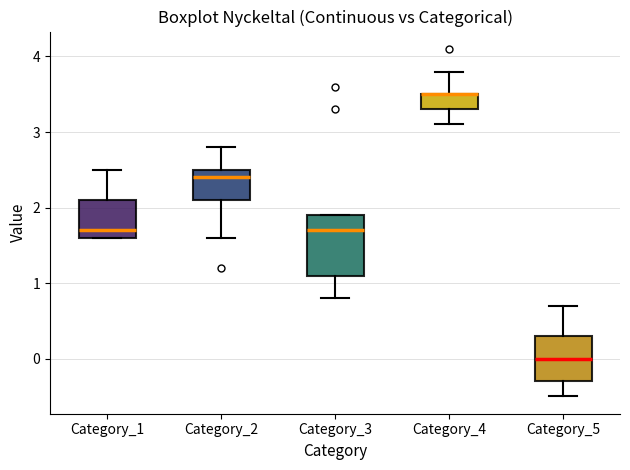

Where does the lower whisker of the box for Category_3 end on the y-axis? The values are not printed on the chart, so give them approximately, as read against the axis.

0.8